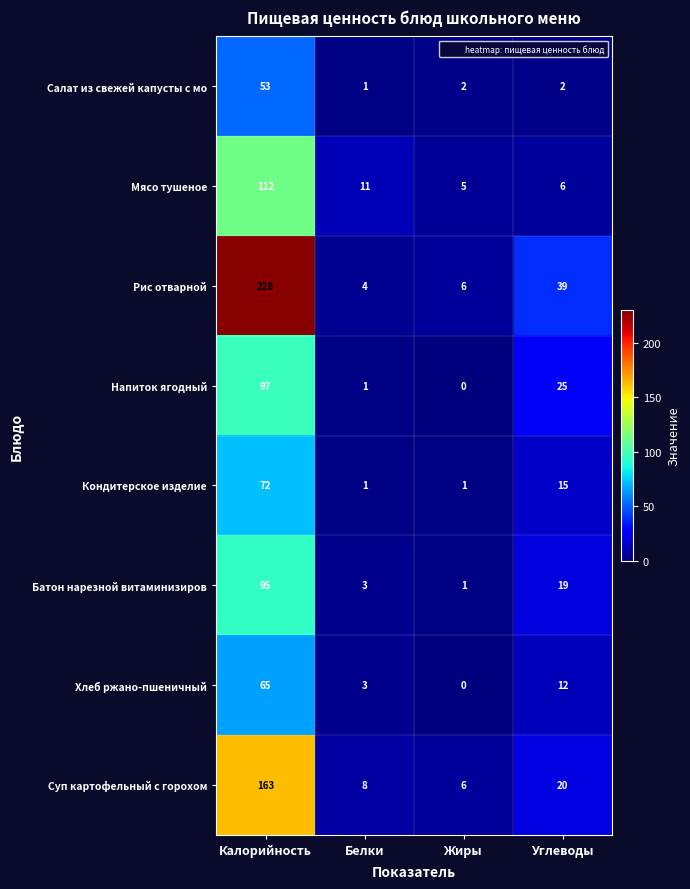

True or false: Кондитерское изделие has a value of 1 at Жиры.

True